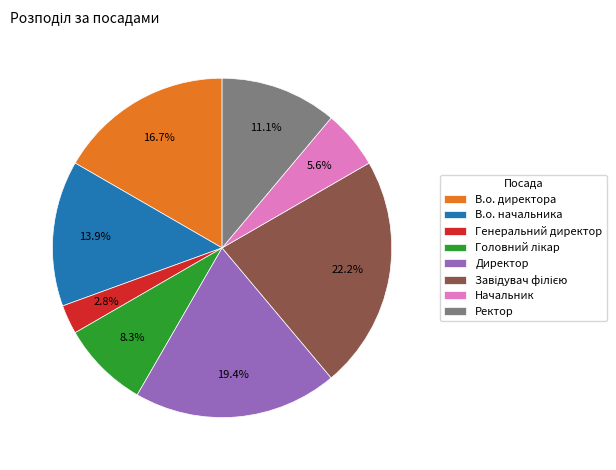

Approximately how many times larger is the value at Ректор compared to В.о. директора?

0.7